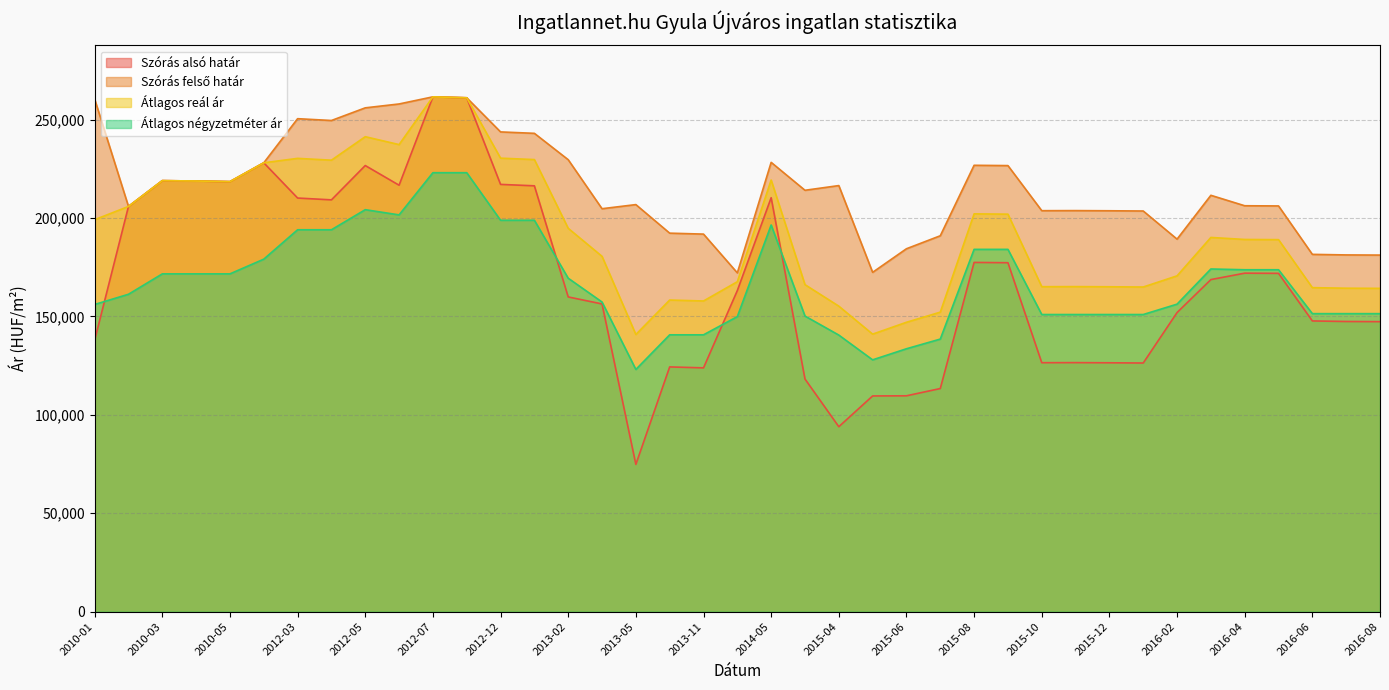

Is it true that Átlagos négyzetméter ár equals 46261 at 2016-03?

False